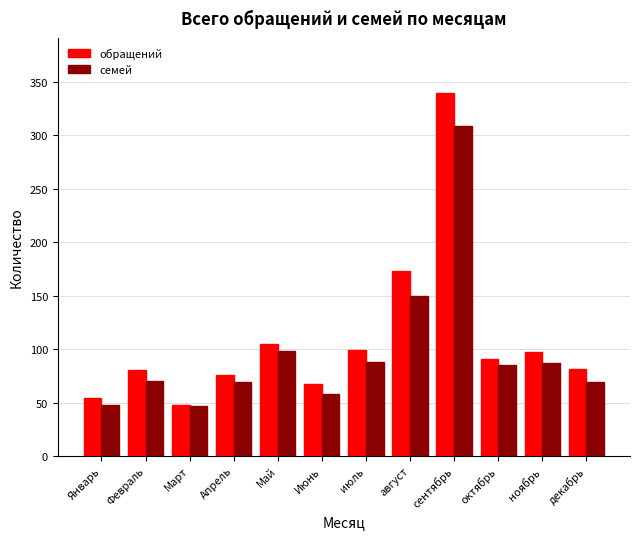

Is it true that семей equals 16 at Январь?

False